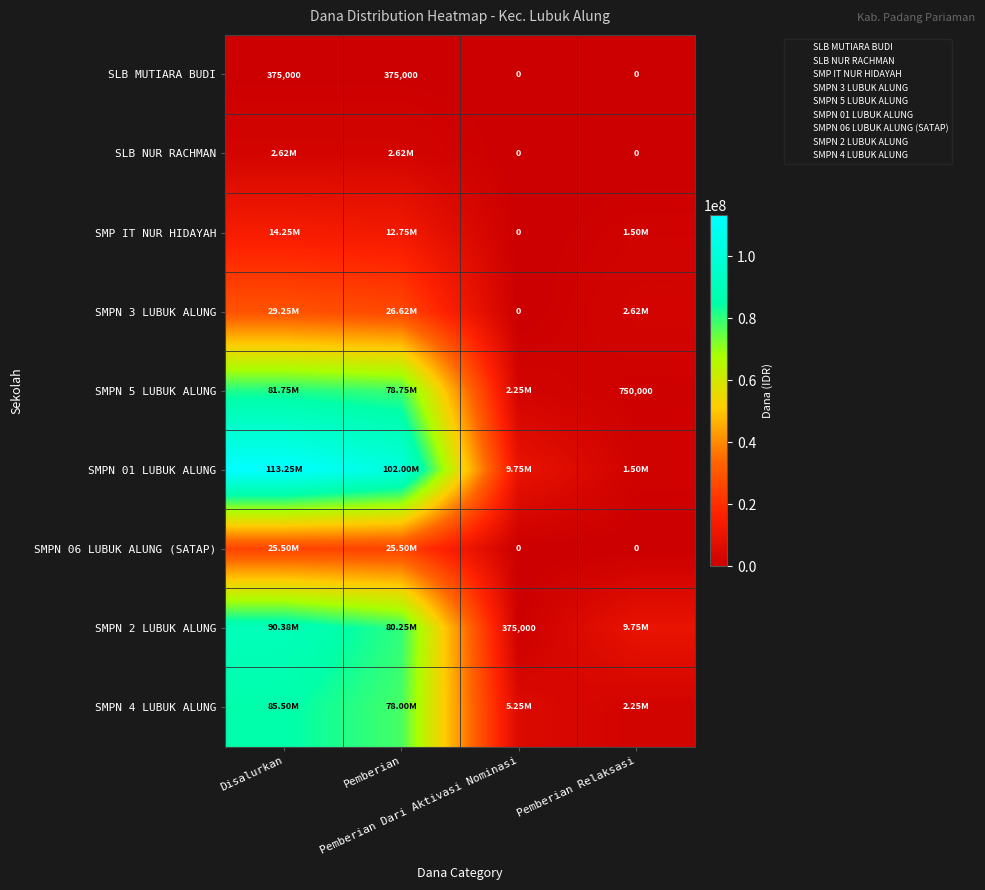

What is the difference between the SMPN 5 LUBUK ALUNG values at Disalurkan and Pemberian?

3000000